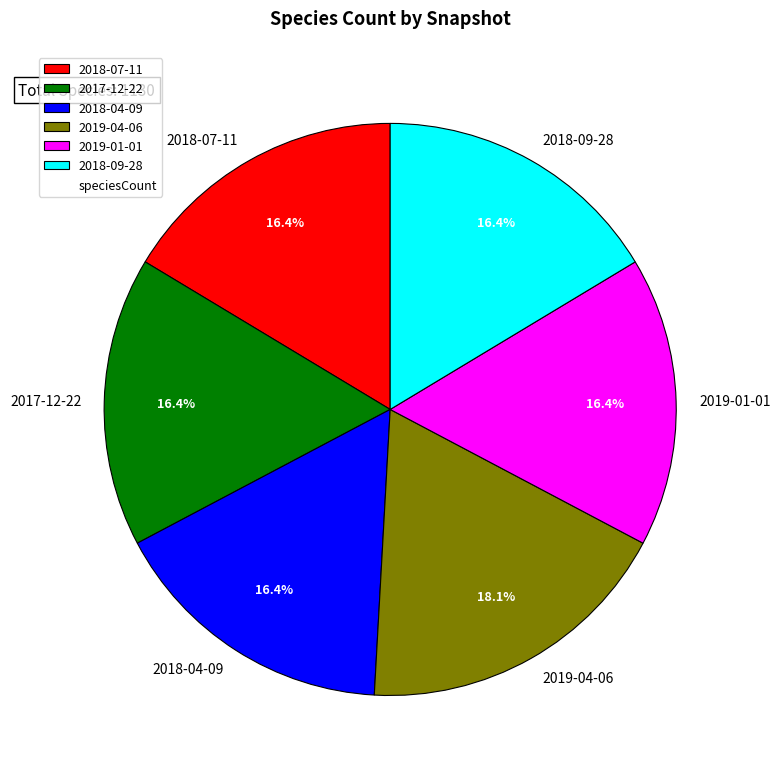

How much of the chart is everything except 2018-09-28?

83.6%